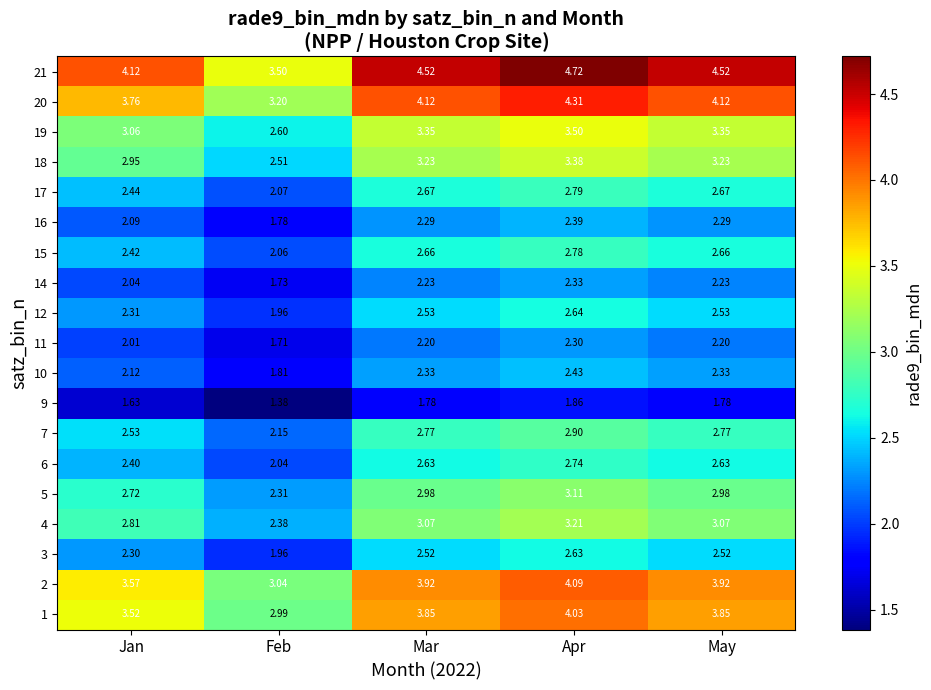

At which label does 10 first exceed 2?

Jan